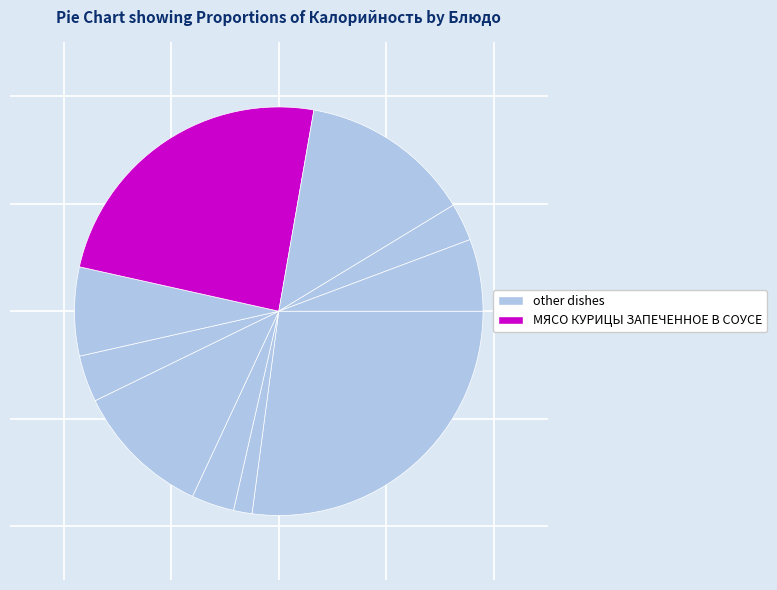

Count the number of slices in the pie.

10